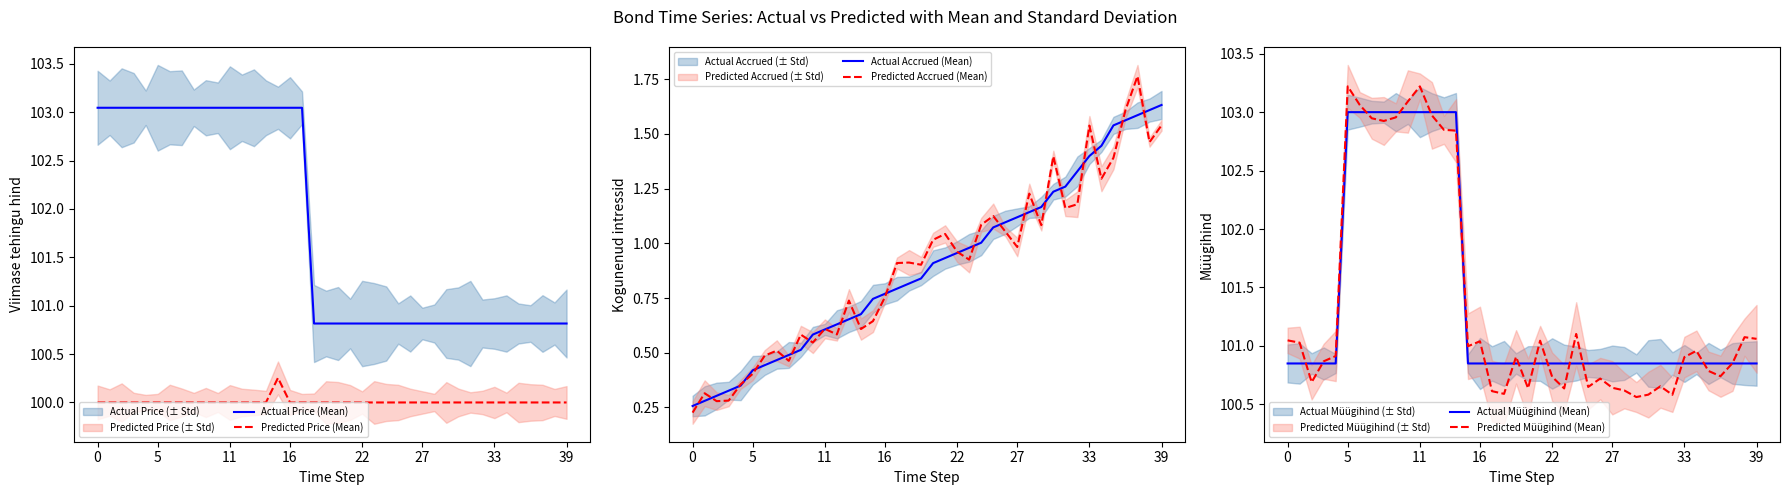

In Predicted Müügihind (Mean), how many points are lower than both neighbors (excluding endpoints)?

10